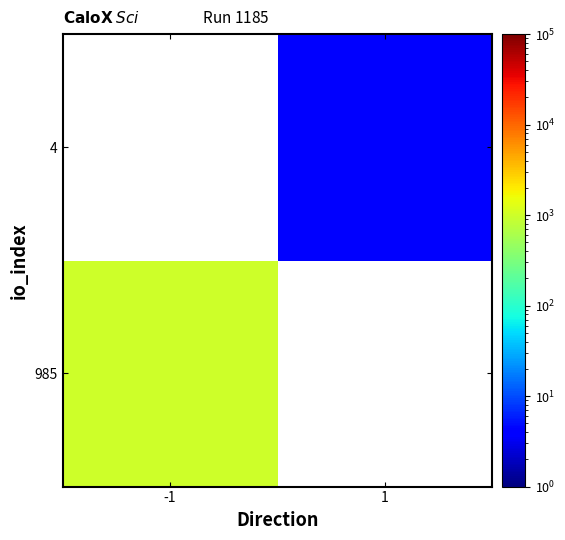

At 1, list the series in order from largest to smallest.

985, 4